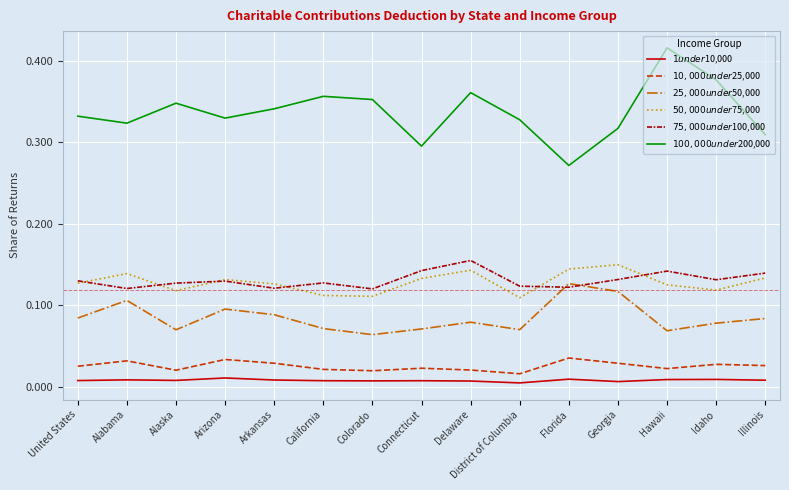

At which label does $100,000 under $200,000 reach its minimum?

Florida